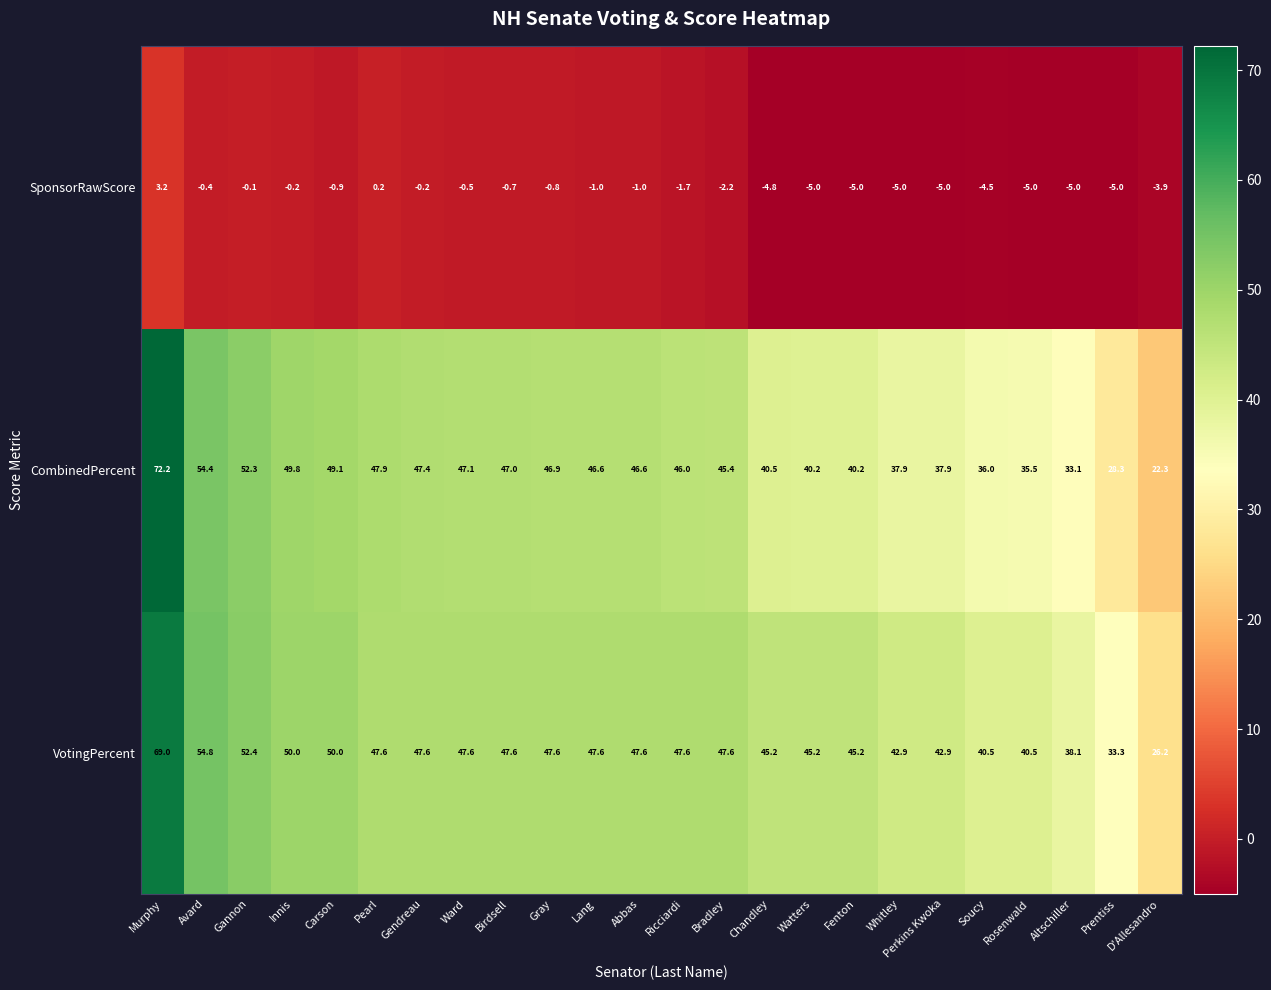

Between Murphy and Soucy, which series saw the biggest shift?

CombinedPercent